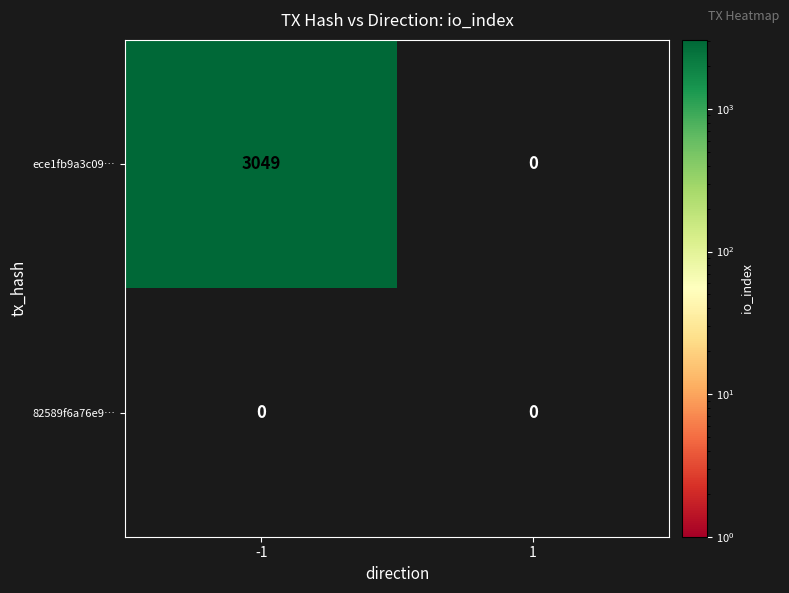

What is the difference between the maximum and minimum values in the ece1fb9a3c09… series?

3049